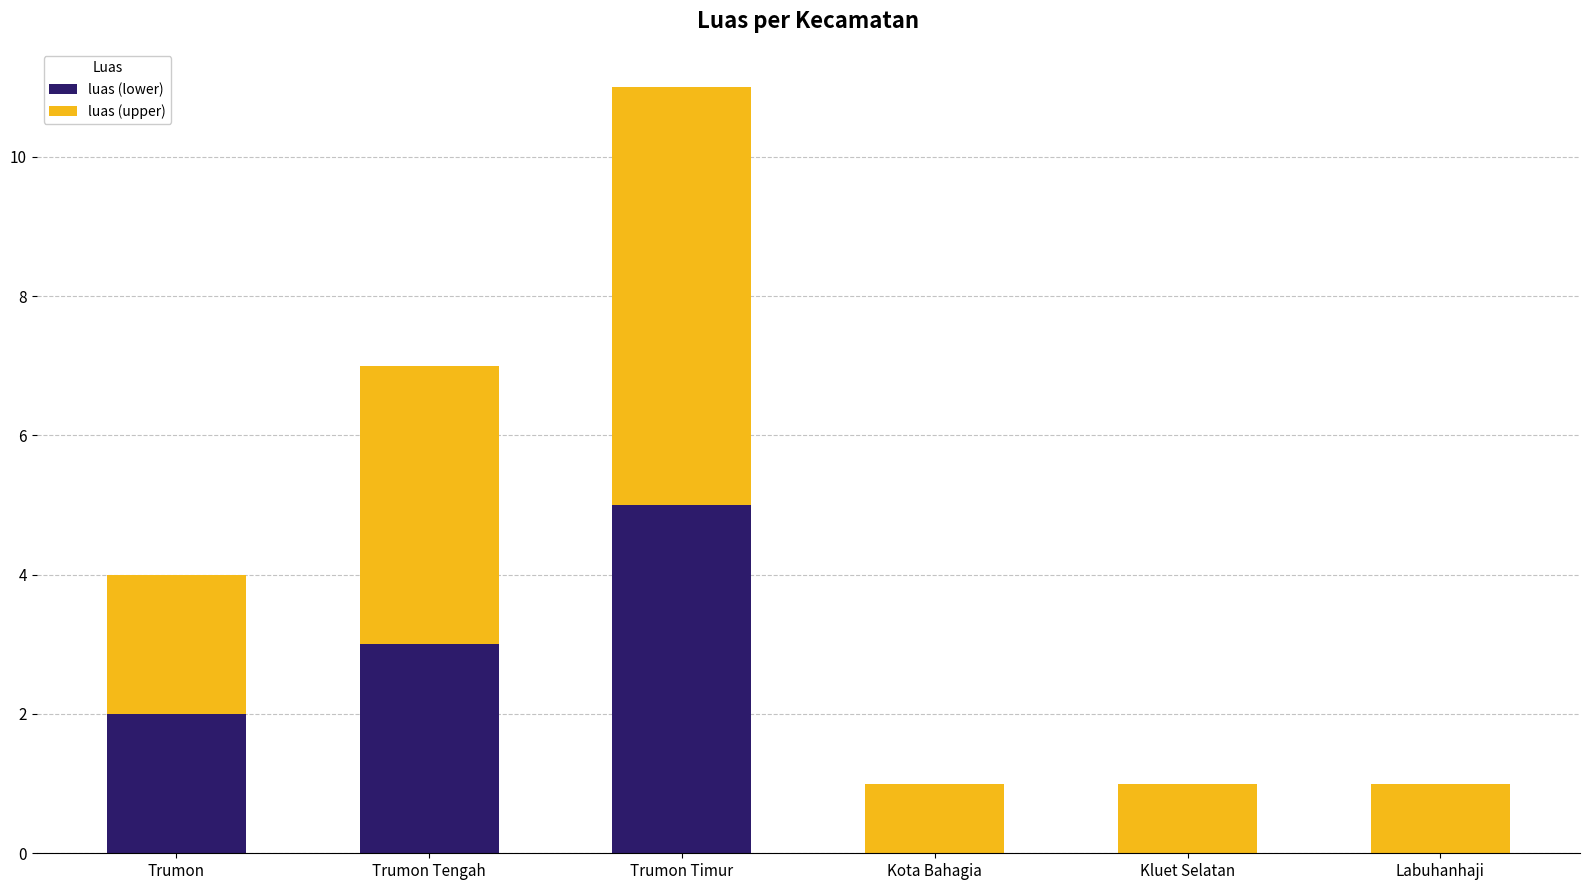

What are all the series names shown in the legend?

luas (lower), luas (upper)